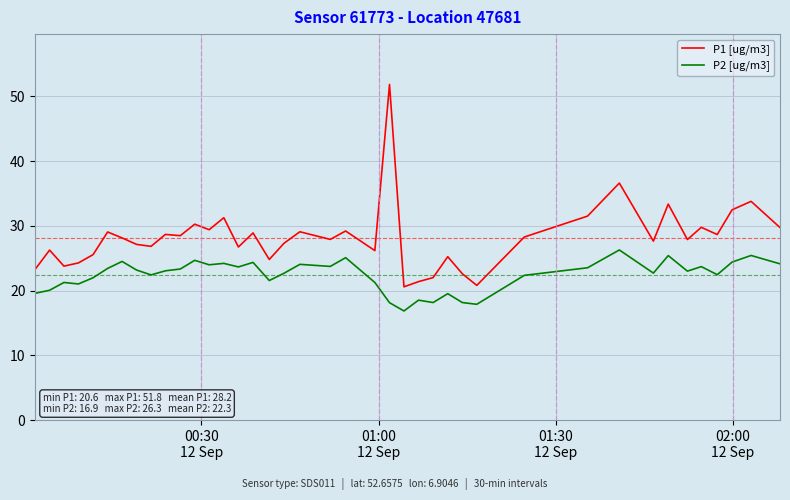

Which series has the largest total across all categories?

P1 [ug/m3]